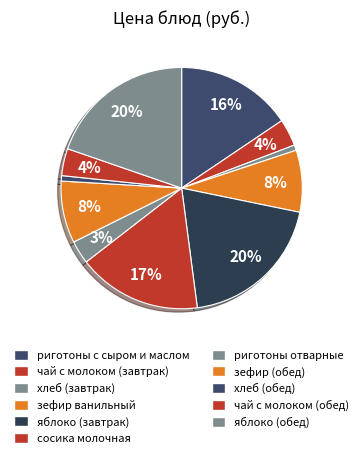

Count the number of slices in the pie.

11